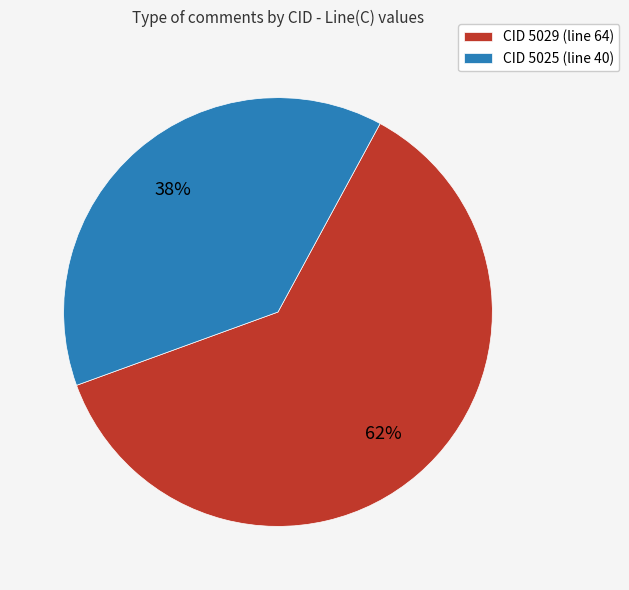

Rank the categories by value from highest to lowest.

CID 5029 (line 64), CID 5025 (line 40)